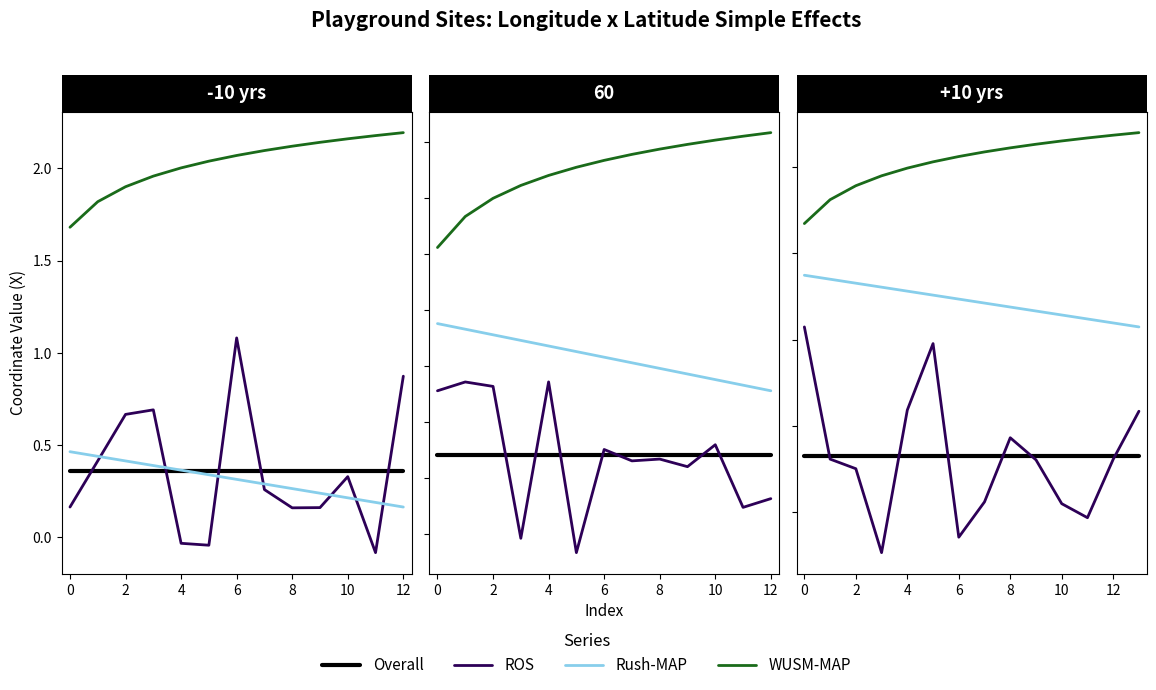

Which label corresponds to the largest value in the chart?

13